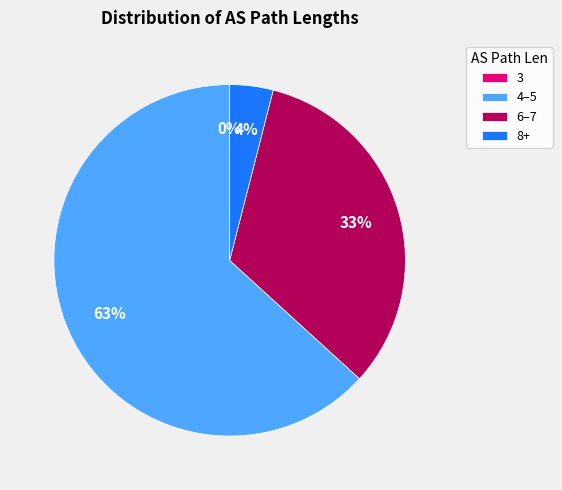

Is there a majority slice in this chart?

Yes